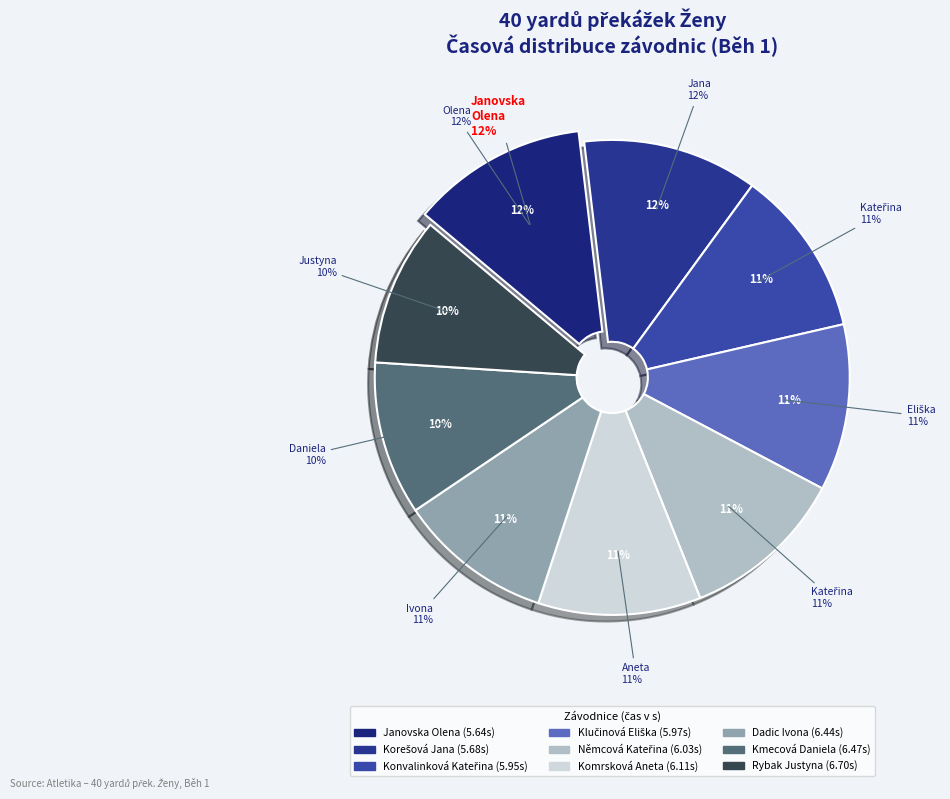

Does any single category account for the majority?

No